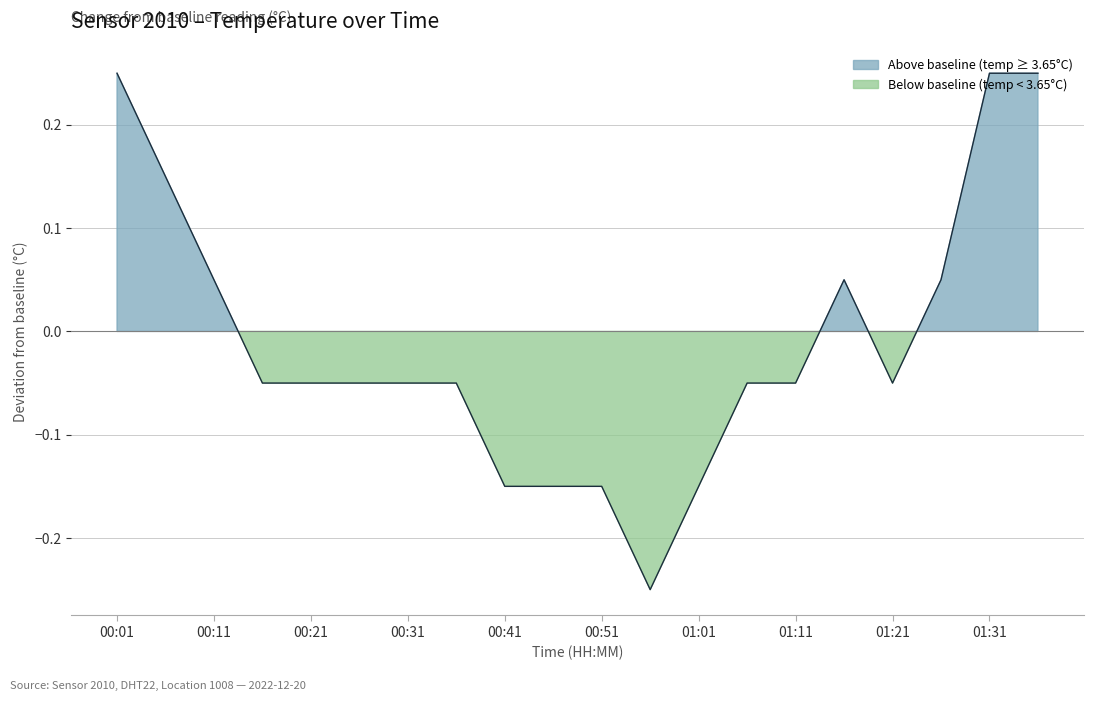

What is the difference between the maximum and minimum values?

0.5